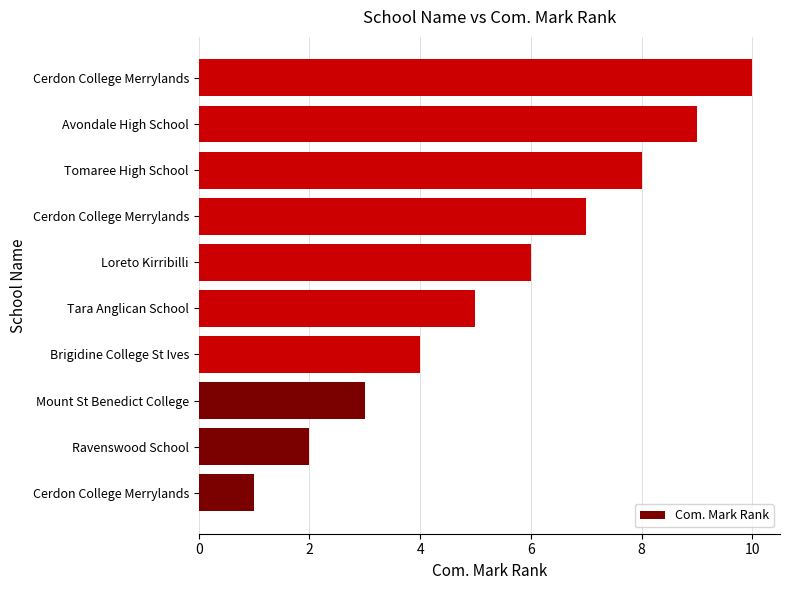

How many distinct data groups are displayed?

1